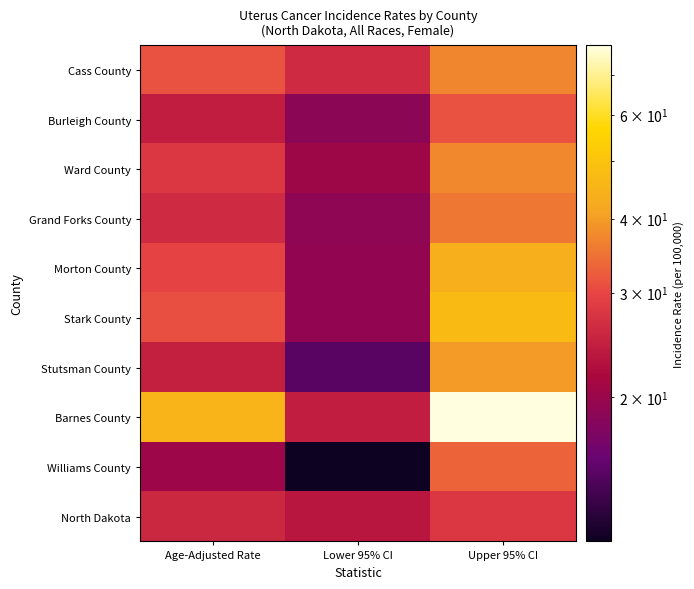

Which series has the widest spread of values?

Barnes County